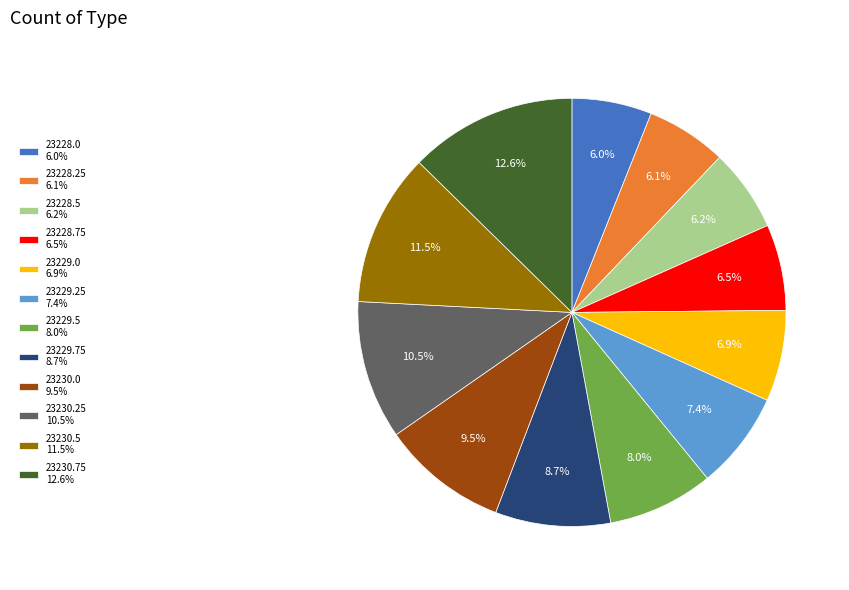

True or false: 23228.0 accounts for 20% of the total.

False